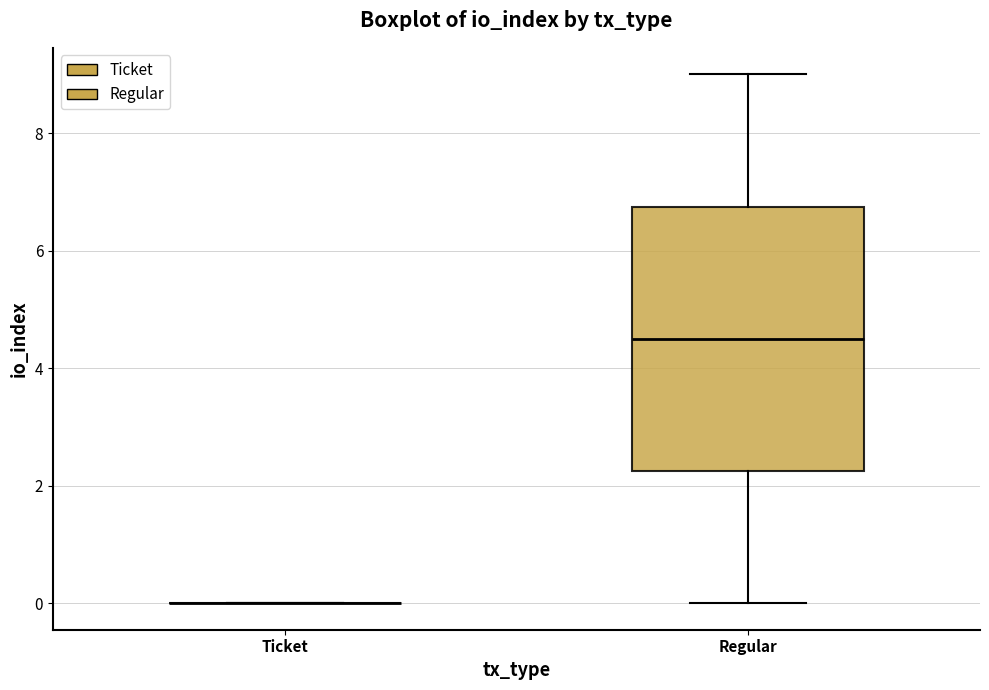

Where is the upper edge of the box for Regular on the y-axis? The values are not printed on the chart, so give them approximately, as read against the axis.

6.8